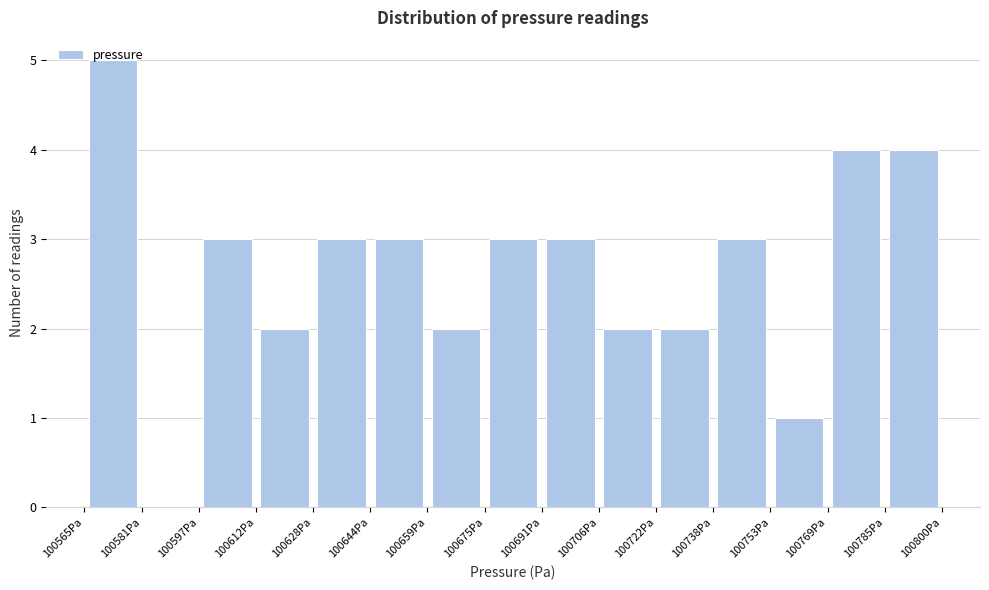

Reading left to right, transcribe this chart: for each bar, give the range it covers on the x-axis and its height. Neither the bar edges nor the heights are printed on the chart, so give them approximately, as read against the axes.

100566 to 100580: 5
100580 to 100596: 0
100596 to 100612: 3
100612 to 100628: 2
100628 to 100644: 3
100644 to 100660: 3
100660 to 100674: 2
100674 to 100690: 3
100690 to 100706: 3
100706 to 100722: 2
100722 to 100738: 2
100738 to 100754: 3
100754 to 100770: 1
100770 to 100784: 4
100784 to 100800: 4